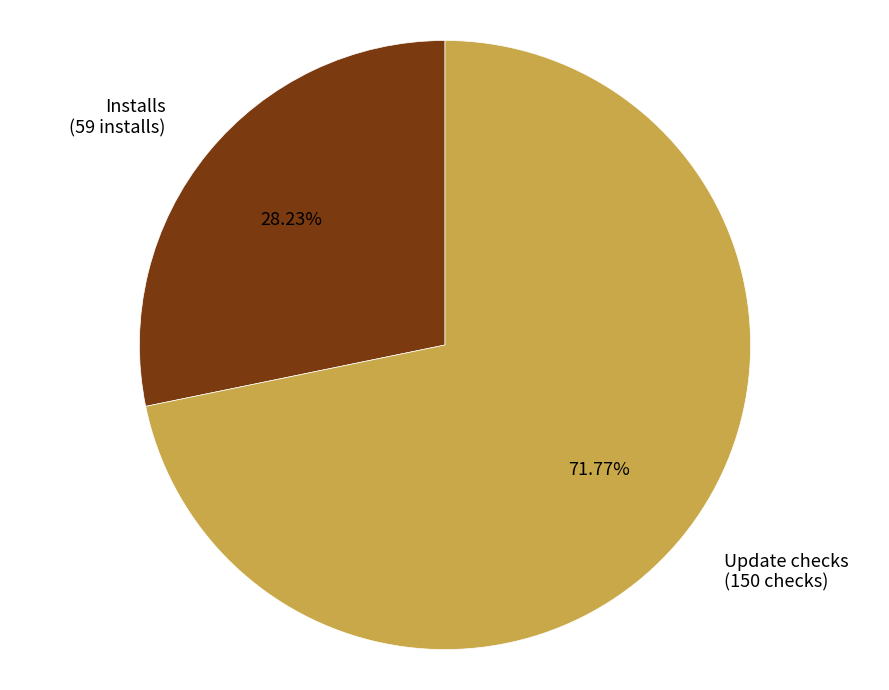

To the nearest percent, what is the difference between the largest and smallest slice percentages?

44%